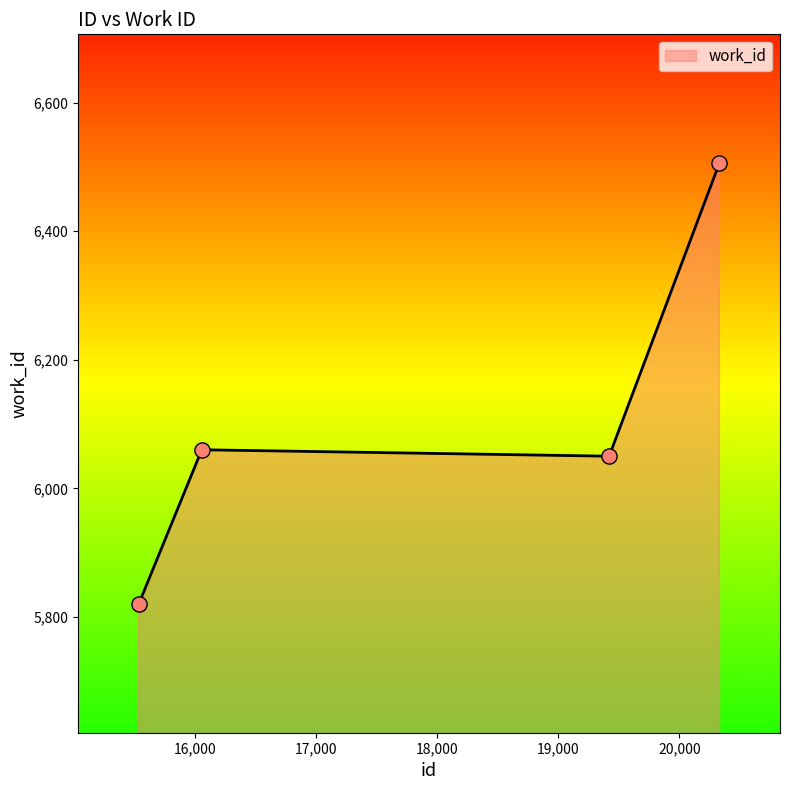

True or false: there are more than 1 points higher than both neighbors.

False